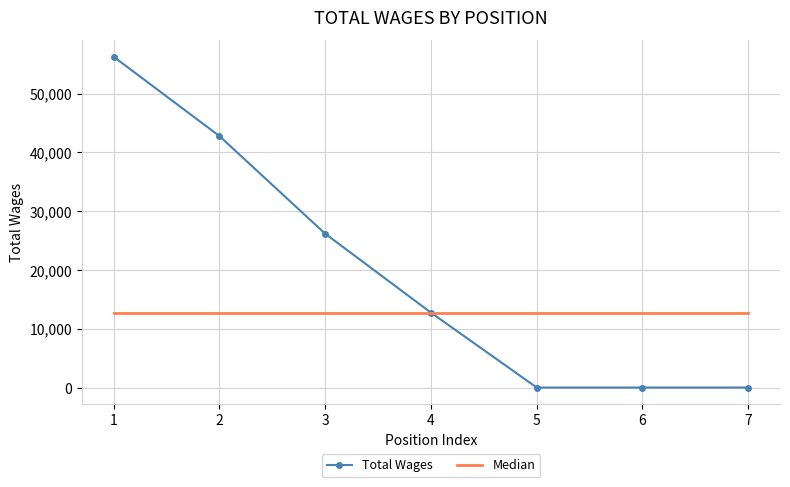

How many values in the Total Wages series are below 12740?

3